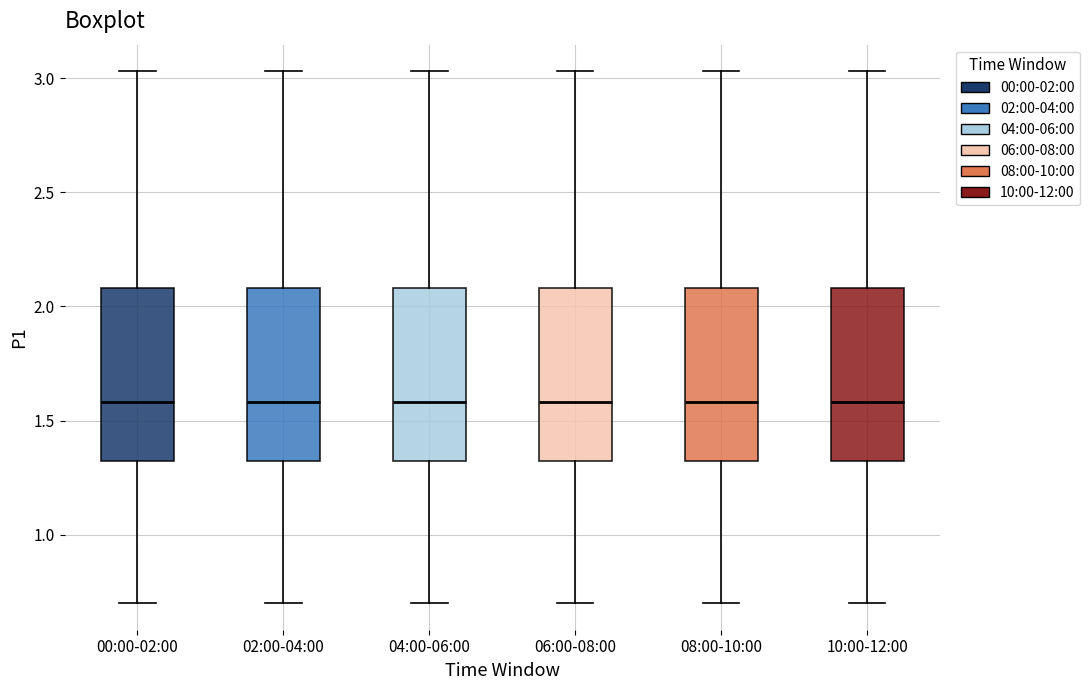

Reading left to right, read every box against the y-axis: the position of its median line, the range the box covers, and the ends of its whiskers. The values are not printed on the chart, so give them approximately, as read against the axis.

00:00-02:00: median 1.60, box 1.30 to 2.10, whiskers 0.70 to 3.05
02:00-04:00: median 1.60, box 1.30 to 2.10, whiskers 0.70 to 3.05
04:00-06:00: median 1.60, box 1.30 to 2.10, whiskers 0.70 to 3.05
06:00-08:00: median 1.60, box 1.30 to 2.10, whiskers 0.70 to 3.05
08:00-10:00: median 1.60, box 1.30 to 2.10, whiskers 0.70 to 3.05
10:00-12:00: median 1.60, box 1.30 to 2.10, whiskers 0.70 to 3.05